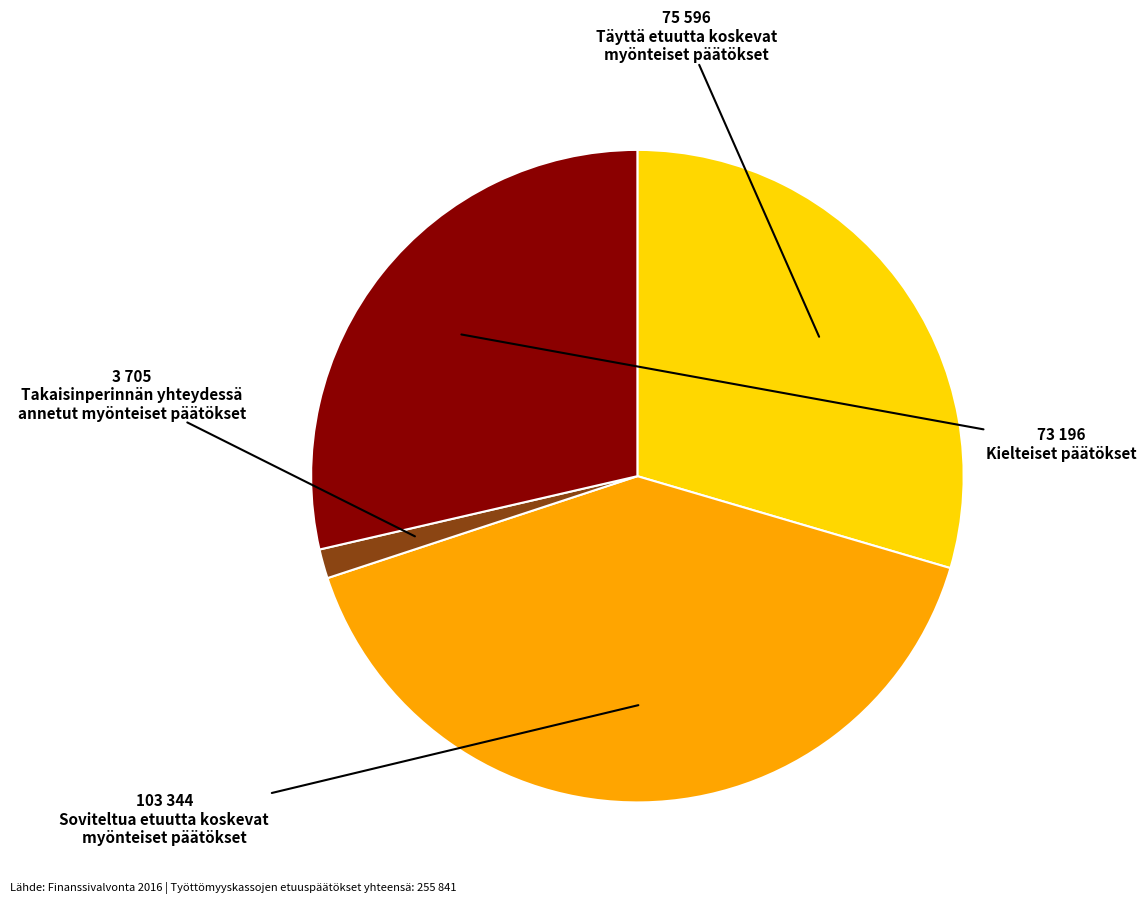

Does any single category account for the majority?

No